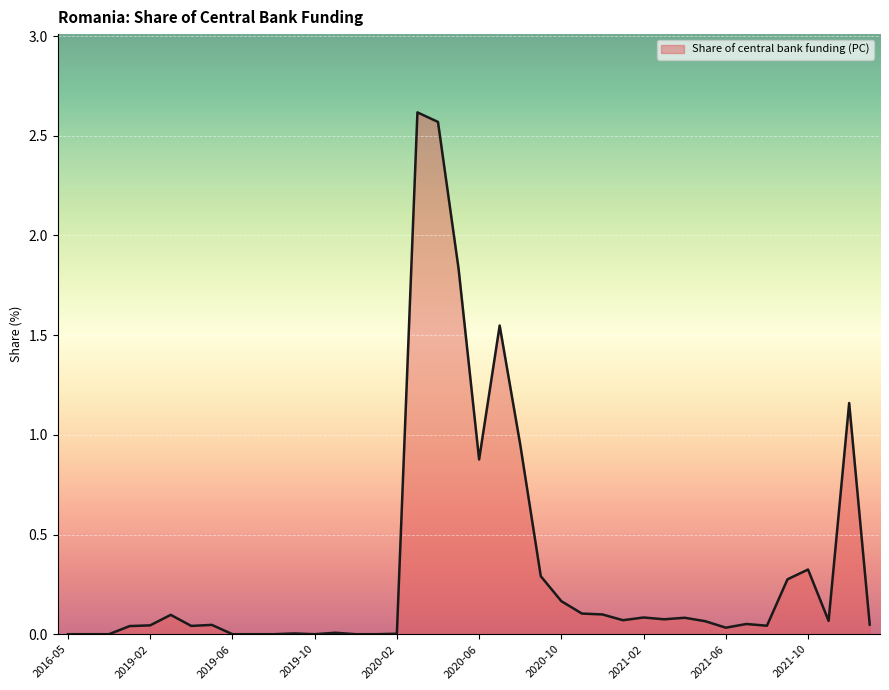

Is this an area chart (filled region under the line)?

Yes